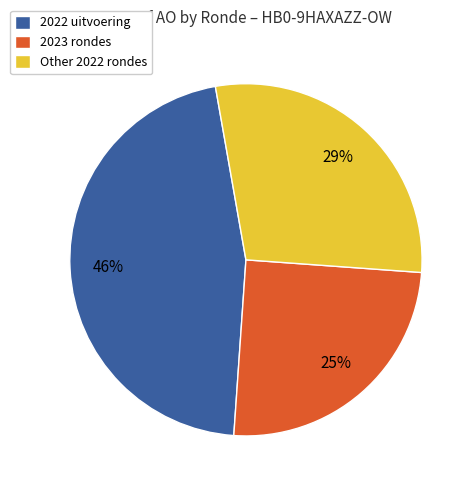

Is the sum of Other 2022 rondes and 2023 rondes greater than half?

Yes